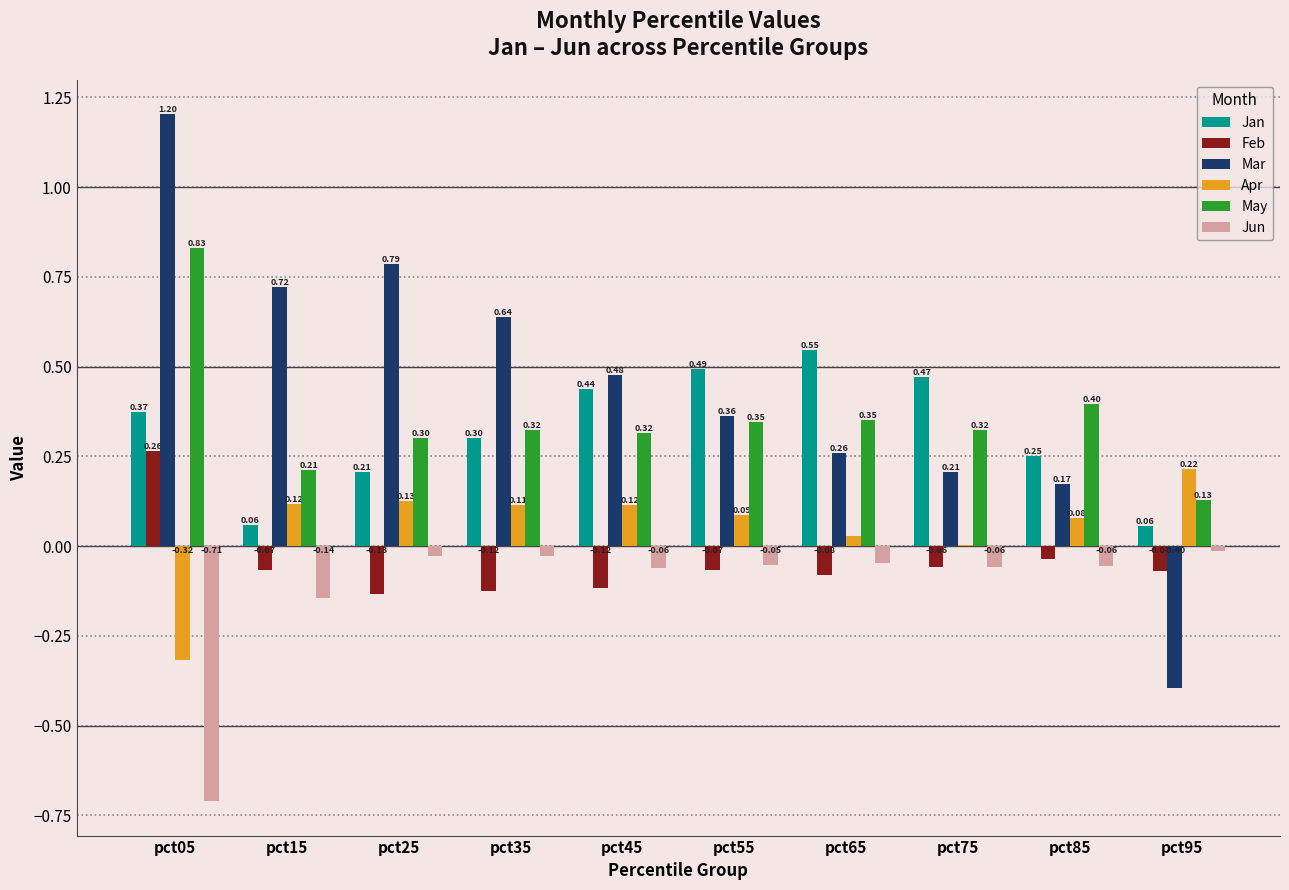

Which series has the widest spread of values?

Mar